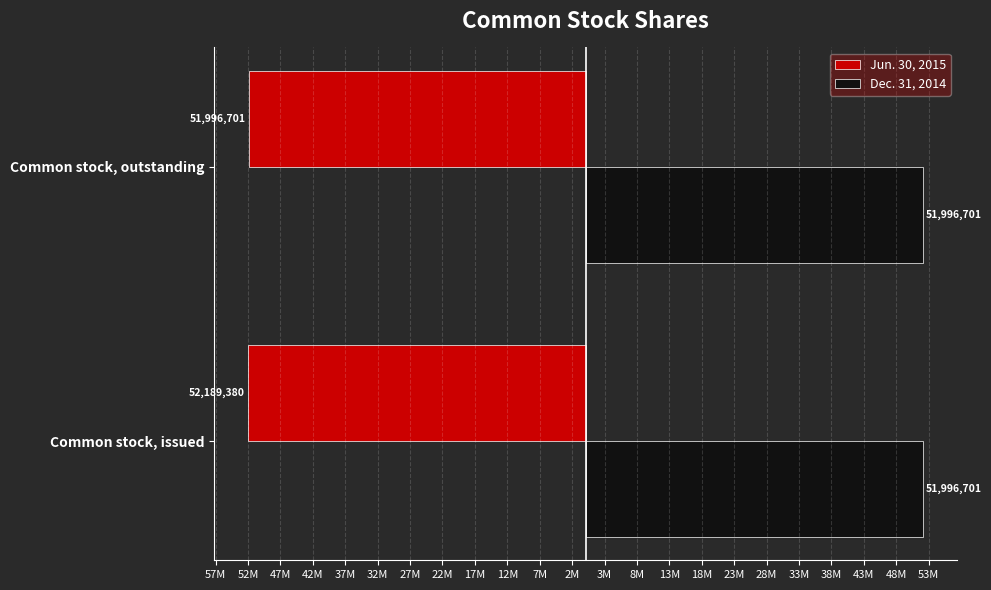

What are all the series names shown in the legend?

Jun. 30, 2015, Dec. 31, 2014